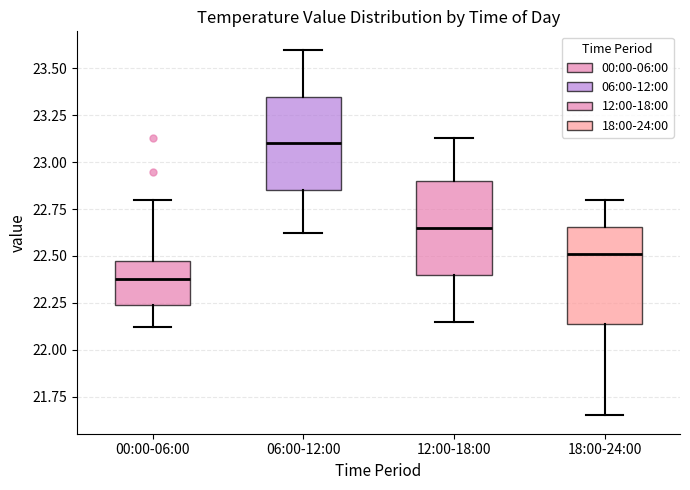

Where is the lower edge of the box for 06:00-12:00 on the y-axis? The values are not printed on the chart, so give them approximately, as read against the axis.

22.85